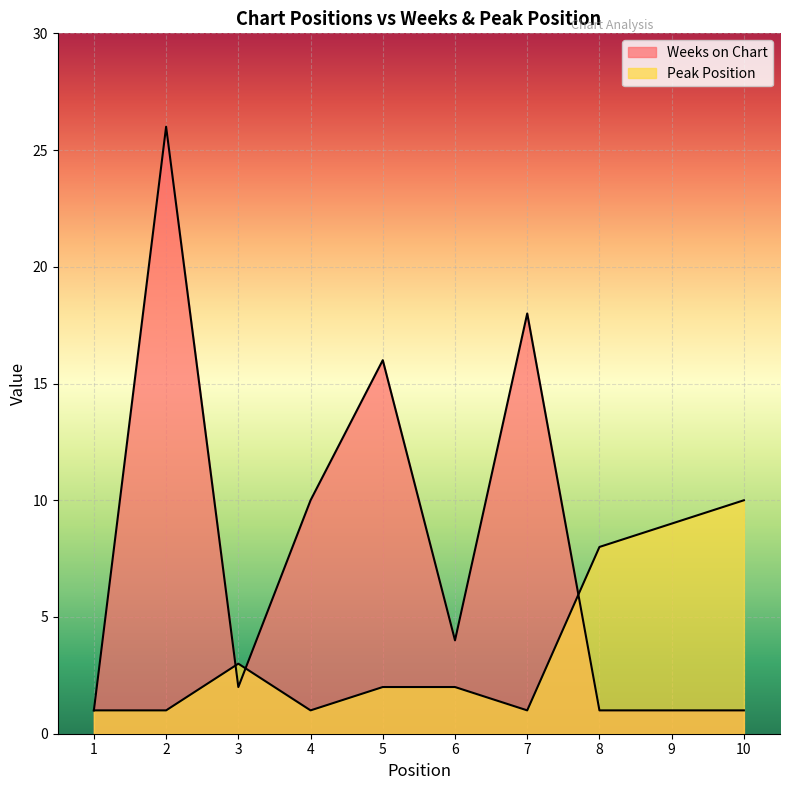

Reading left to right, extract all data points from this chart.

Weeks on Chart: 1=1	2=26	3=2	4=10	5=16	6=4	7=18	8=1	9=1	10=1
Peak Position: 1=1	2=1	3=3	4=1	5=2	6=2	7=1	8=8	9=9	10=10